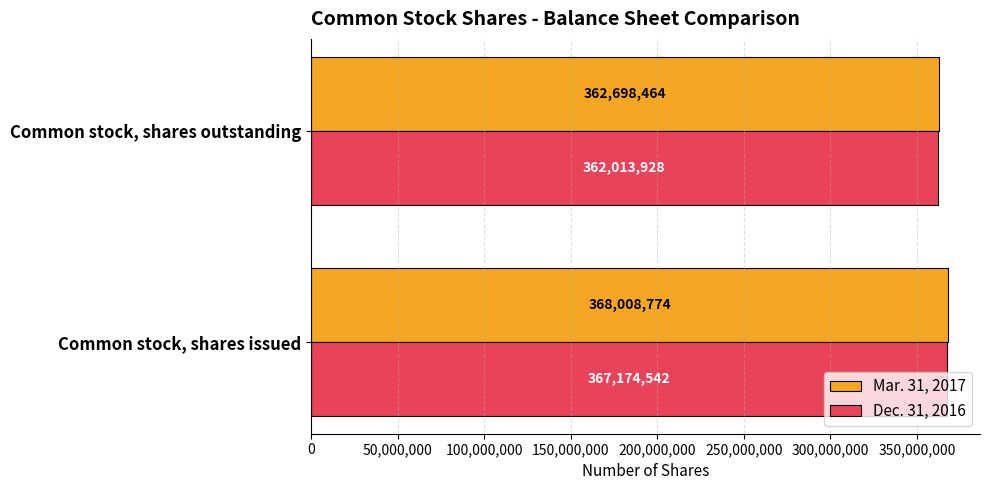

What are all the series names shown in the legend?

Mar. 31, 2017, Dec. 31, 2016